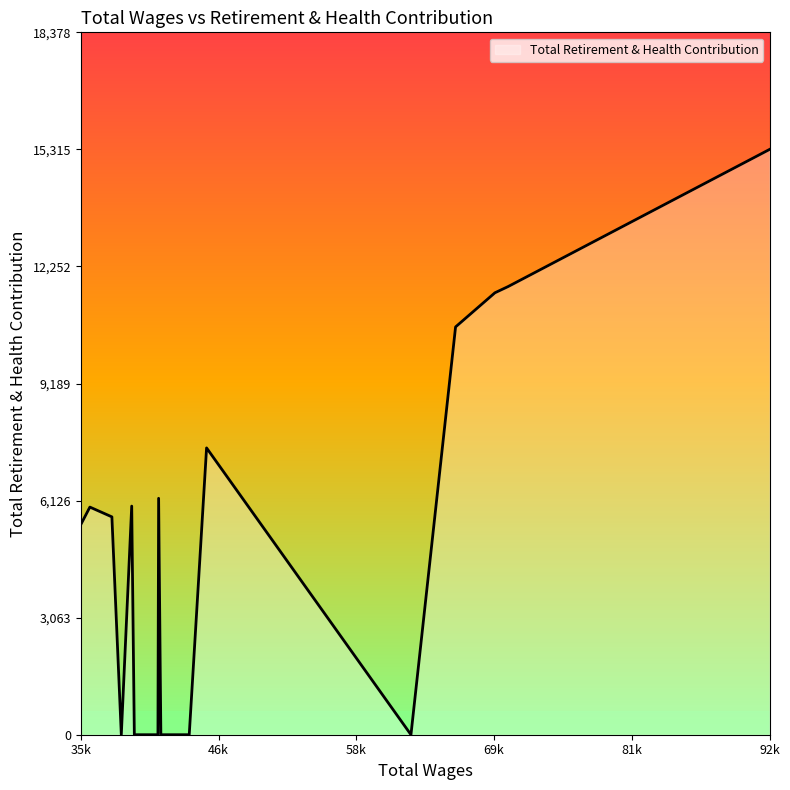

What is the difference between the maximum and minimum values?

15315